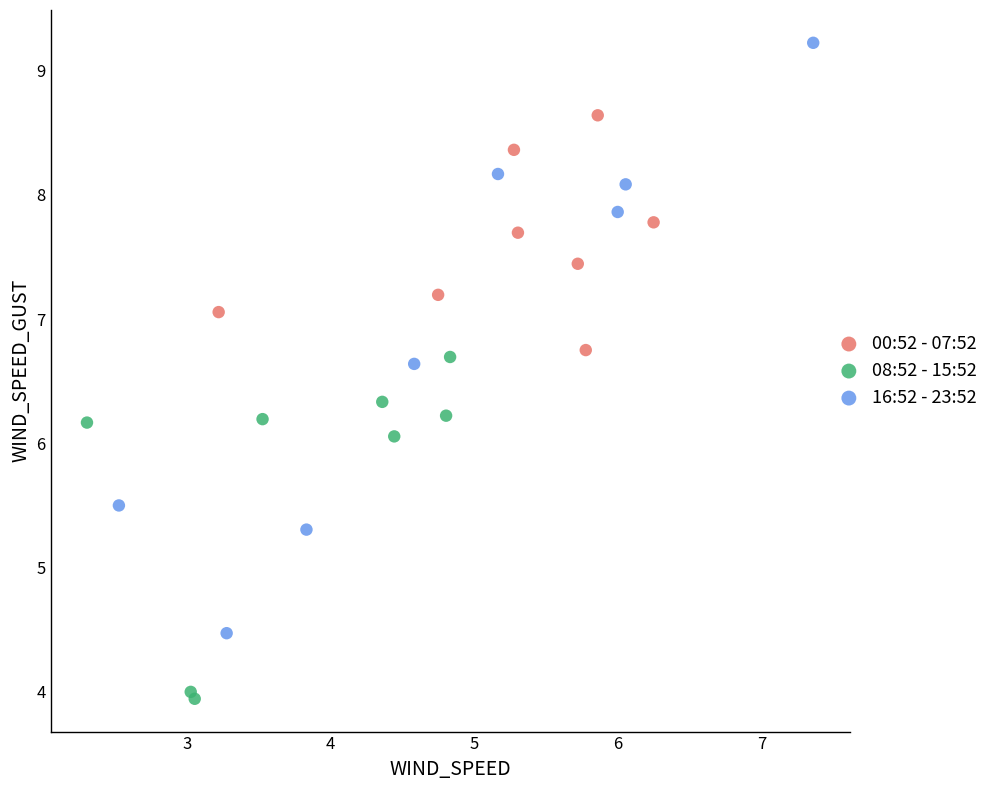

Which series reaches the minimum Y coordinate?

08:52 - 15:52